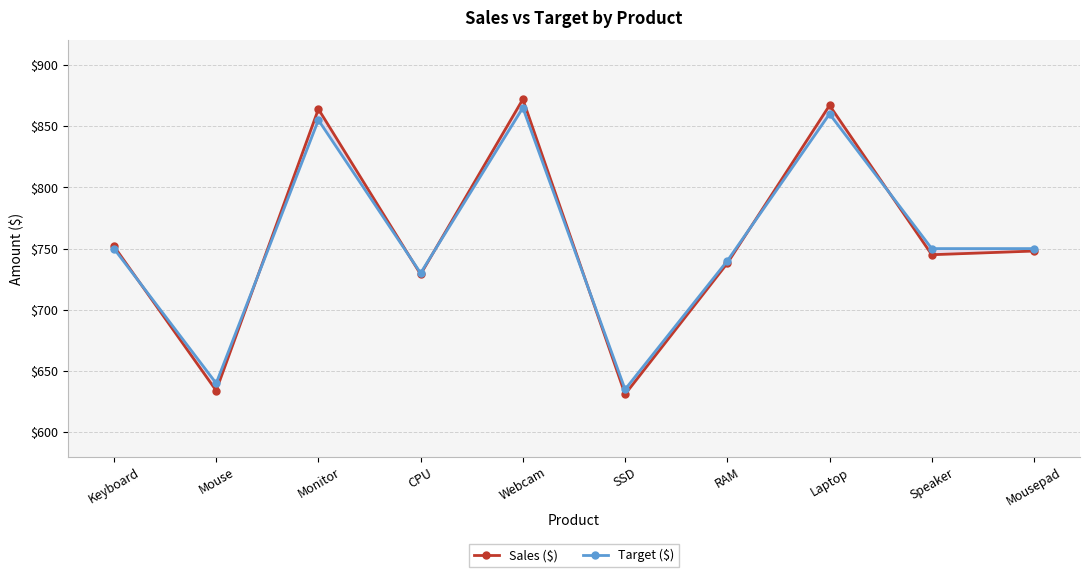

At which category is the sum across all series the highest?

Webcam